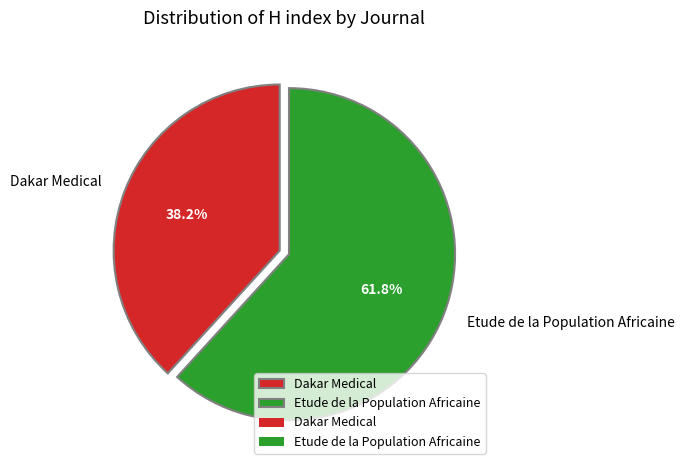

What is the smallest slice in the pie chart?

Dakar Medical